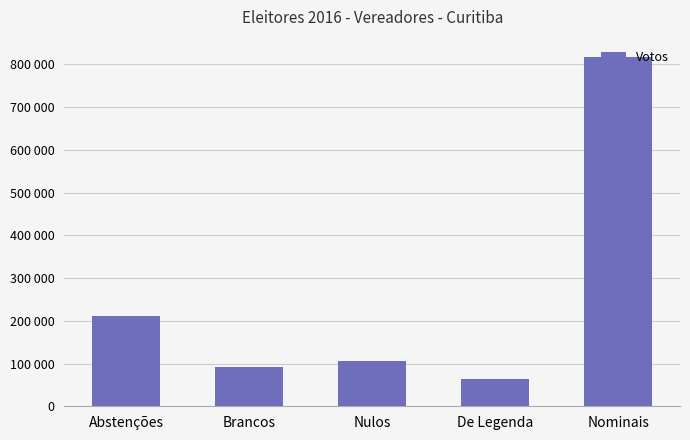

Which has a higher value, Abstenções or Brancos?

Abstenções